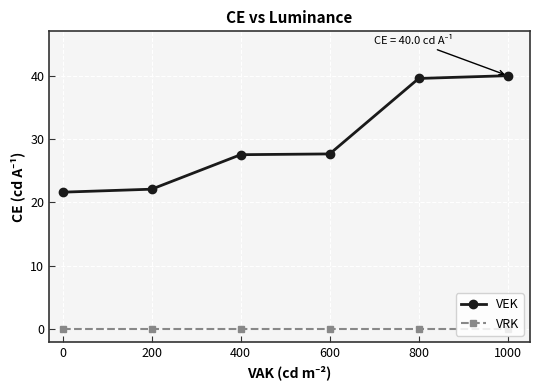

True or false: VEK and VRK intersect in this chart.

False